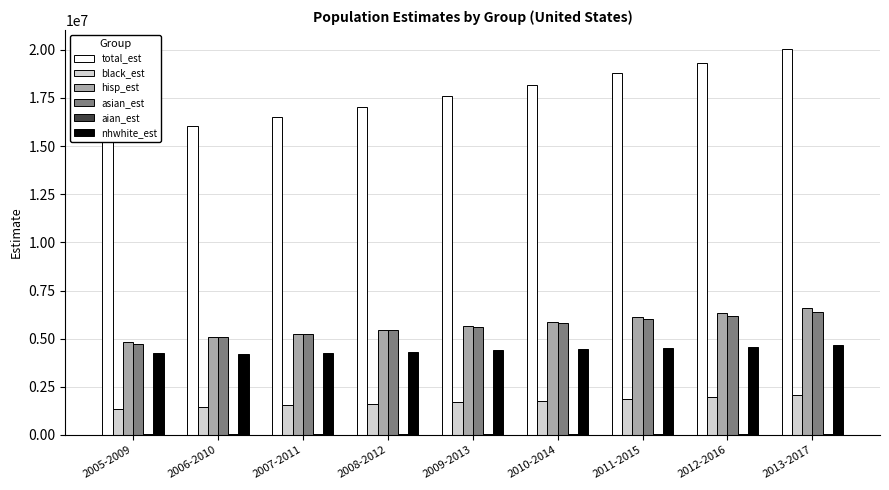

How many data points does each series have?

9